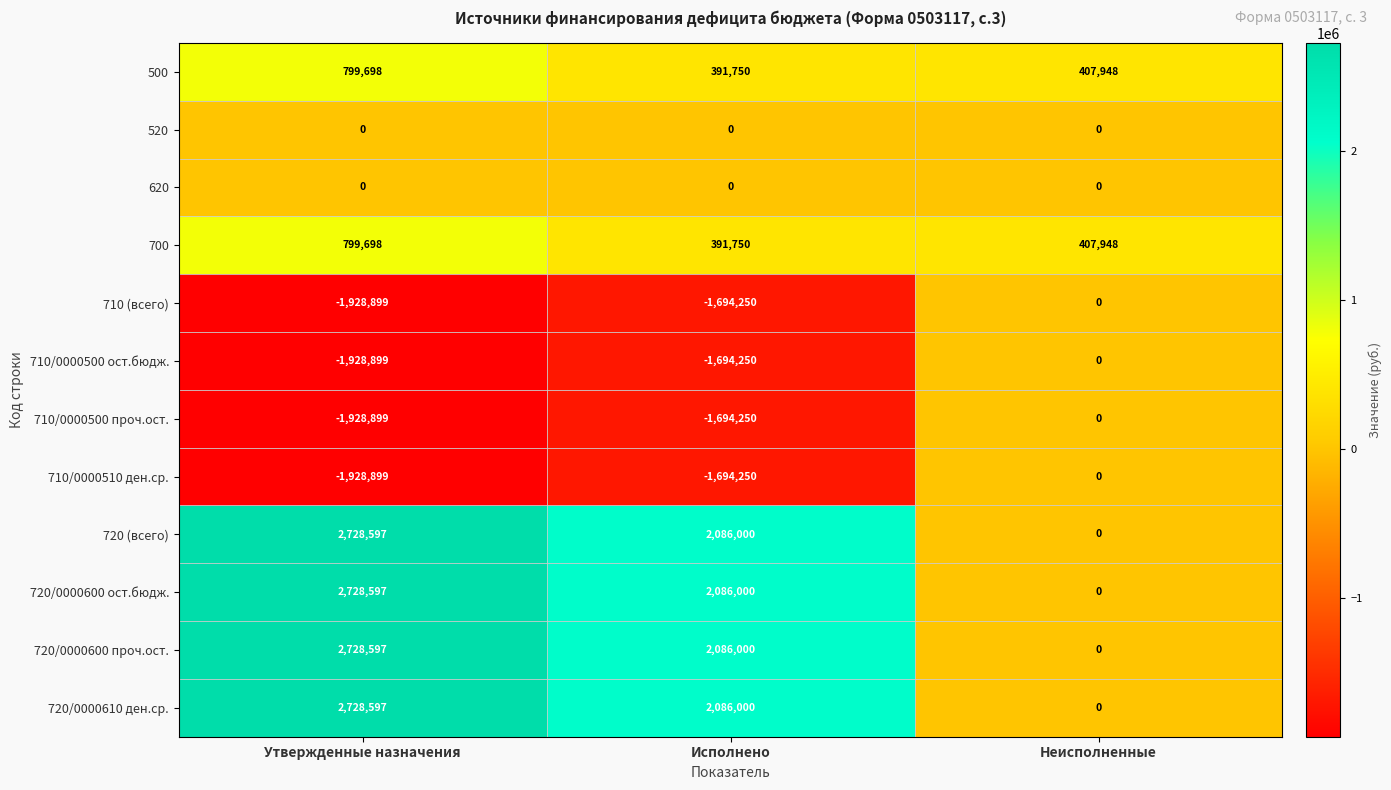

The value of 720 (всего) at Утвержденные назначения is 2728597. True or false?

True